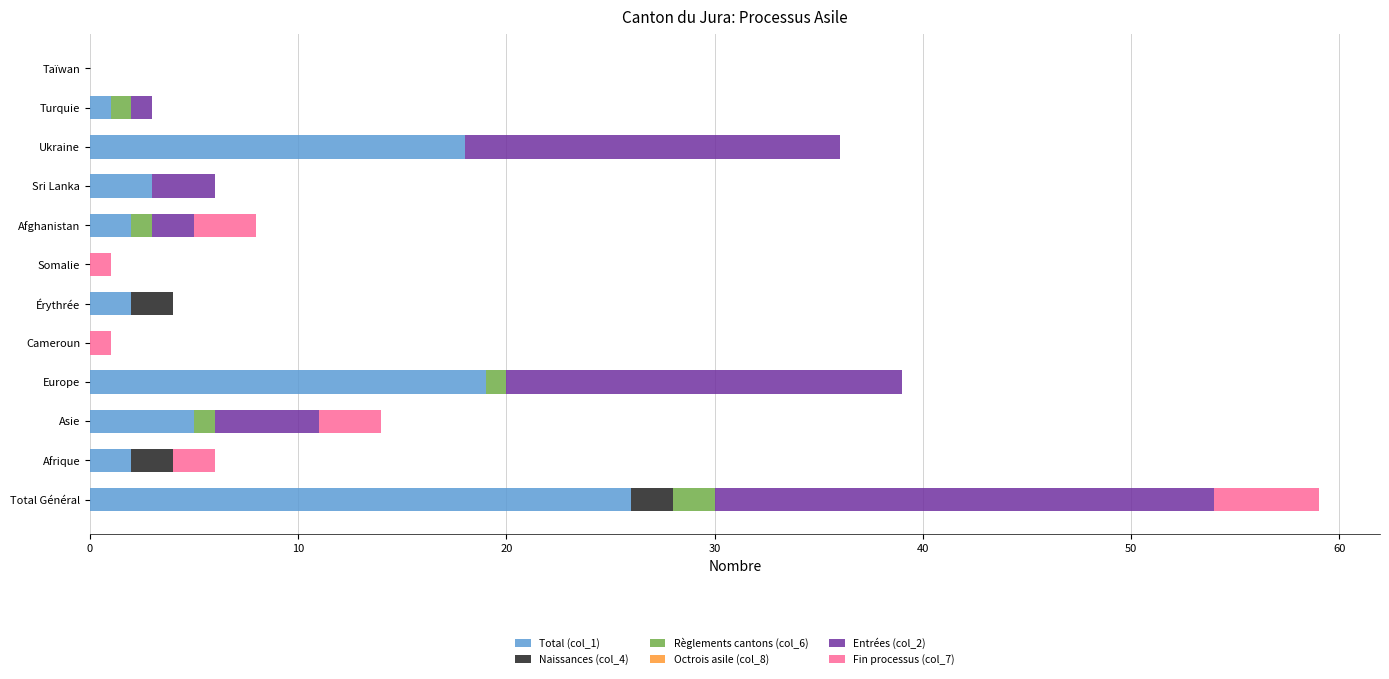

At which category is the sum across all series the highest?

Total Général